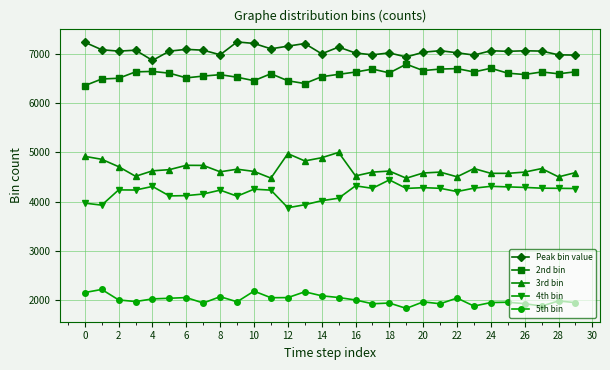

What is the average value of the Peak bin value series?

7063